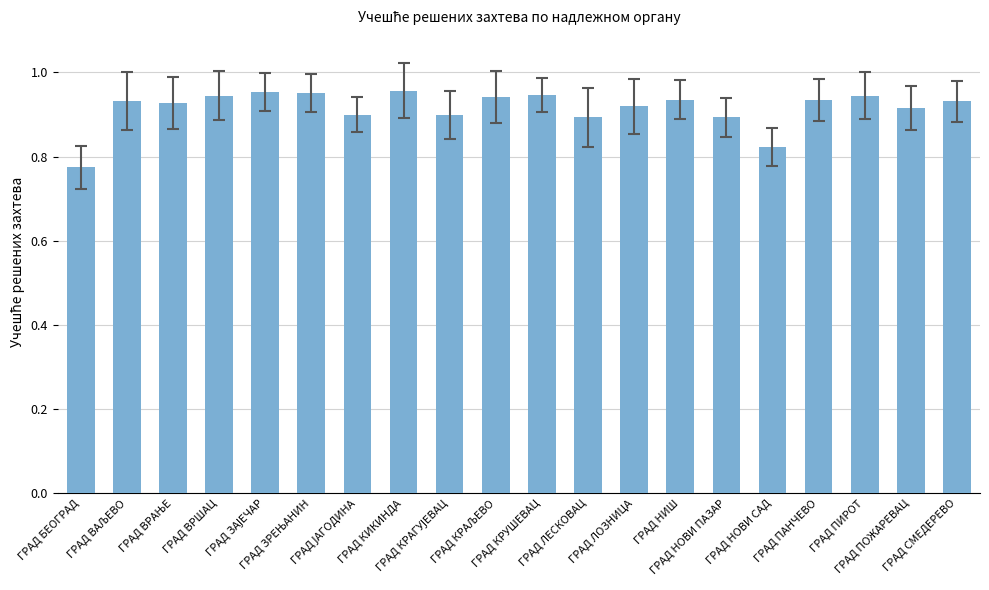

What is the difference between the maximum and minimum values?

0.2